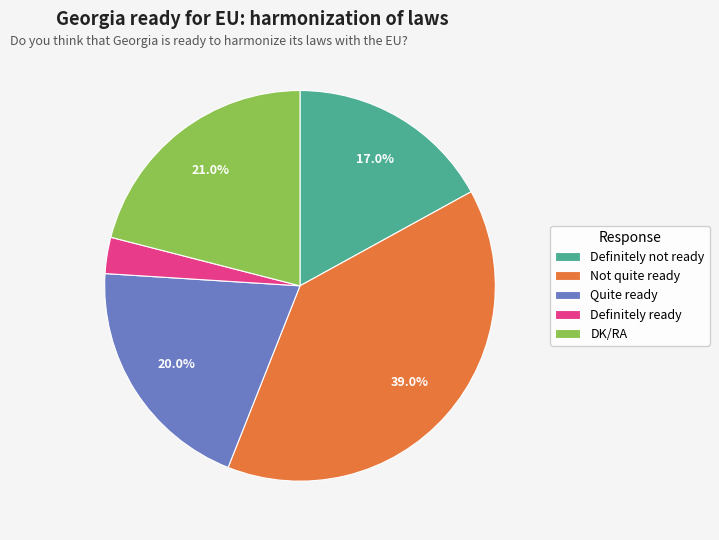

Which slice is the smallest?

Definitely ready